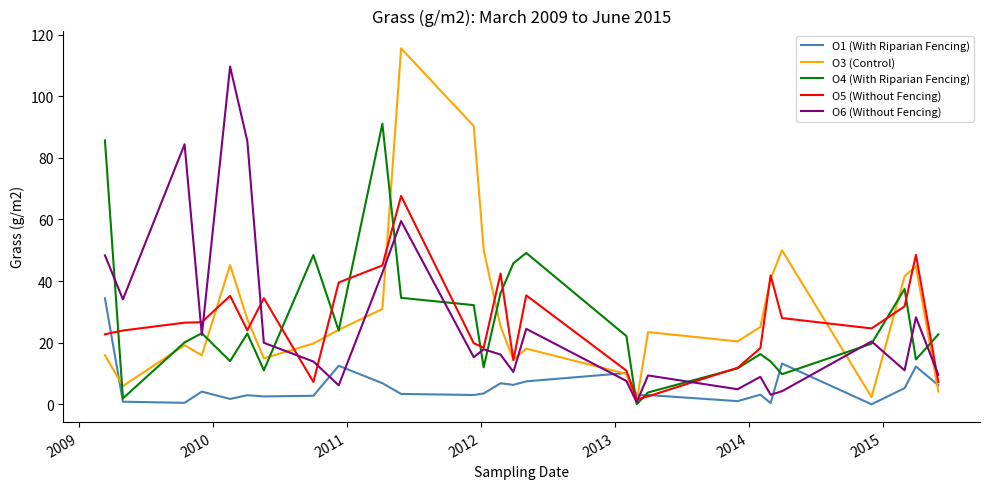

Which series has the largest range (max minus min)?

O3 (Control)